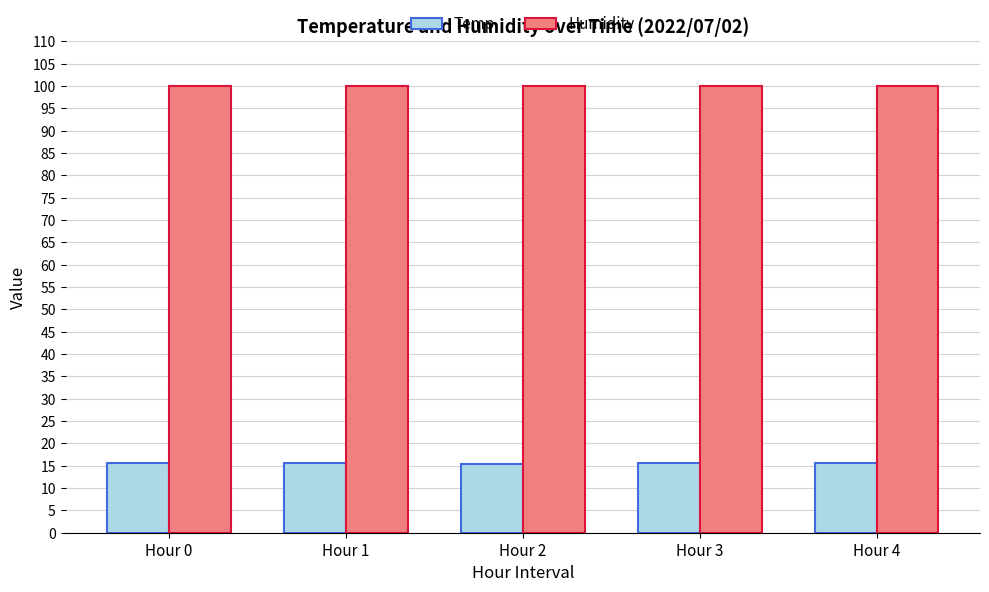

True or false: Humidity has a value of 177.3 at Hour 4.

False